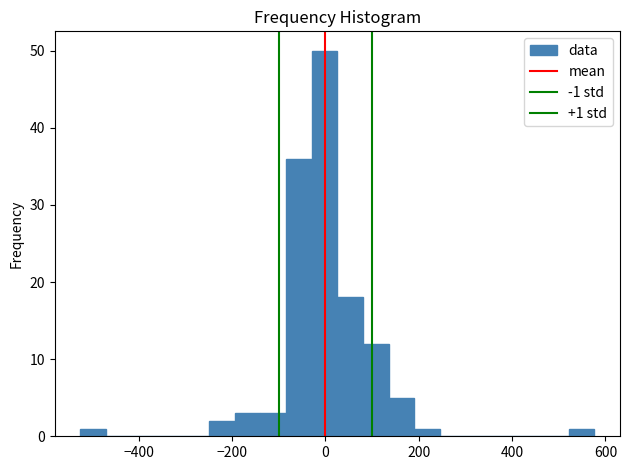

Around what value on the x-axis is the tallest bar? Give the approximate position of its centre, as read against the axis.

0